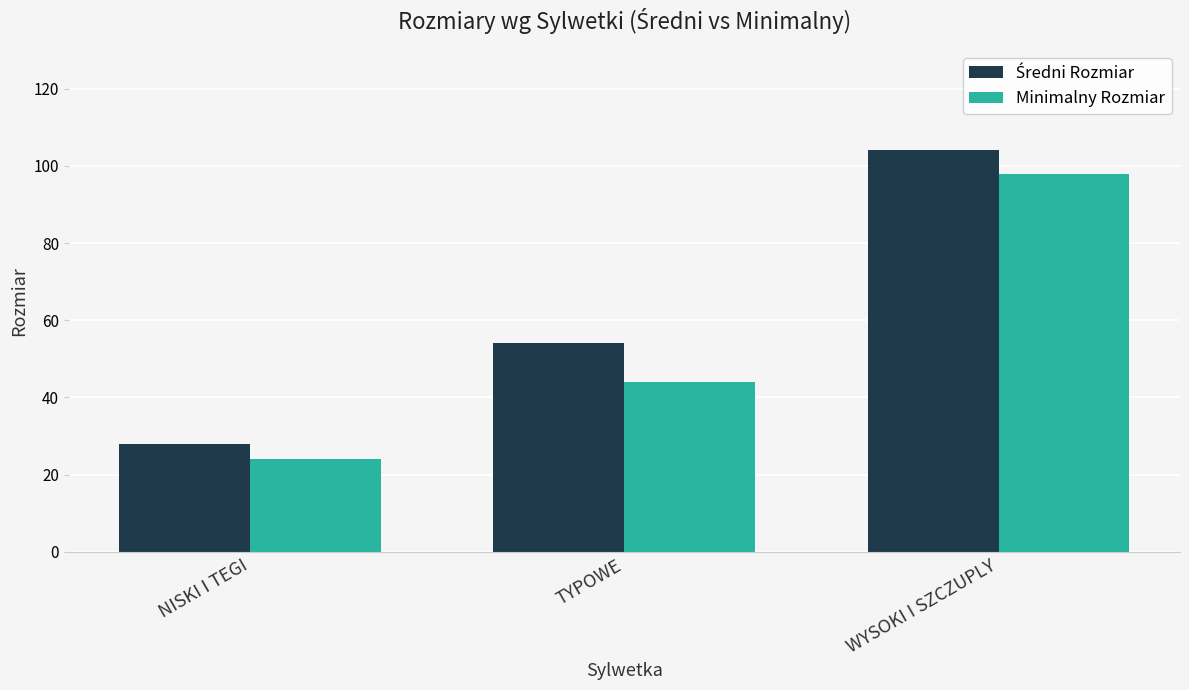

At which category does the chart reach its minimum across all series?

NISKI I TEGI